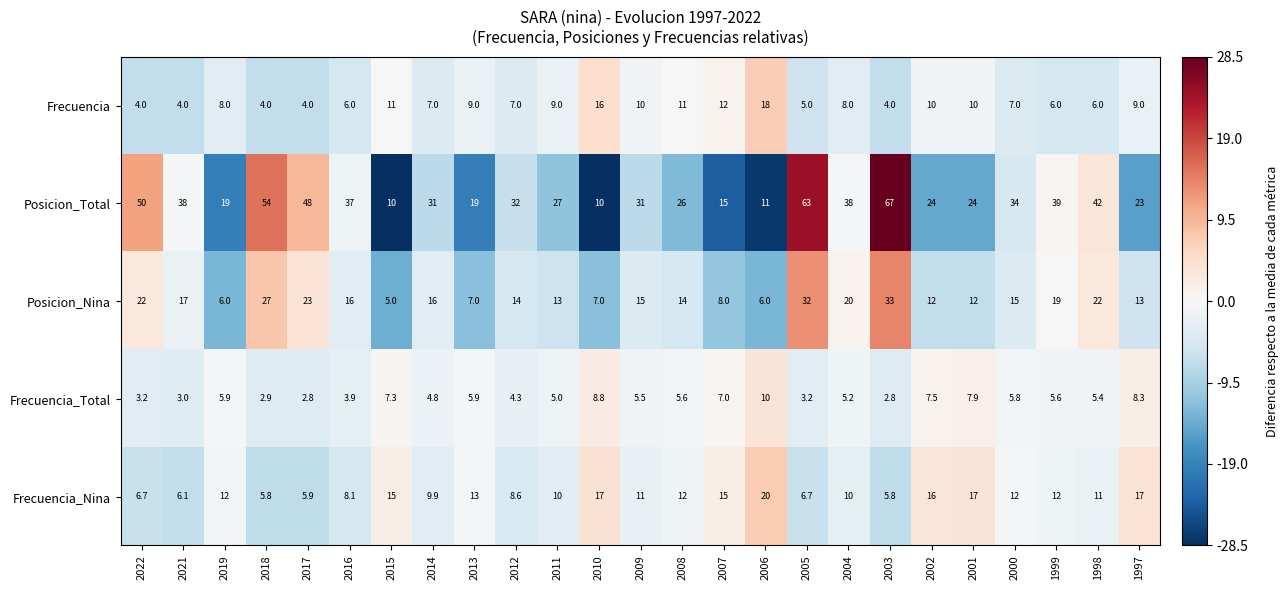

What is the smallest value displayed?

2.8